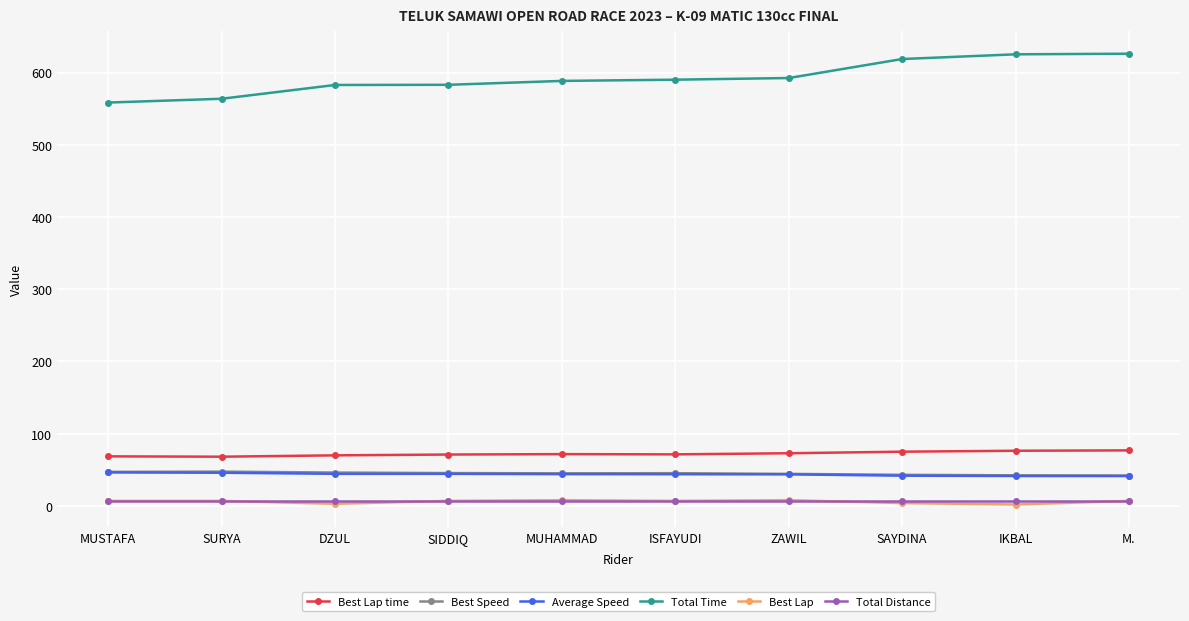

What is the total value across all series at MUHAMMAD?

764.5